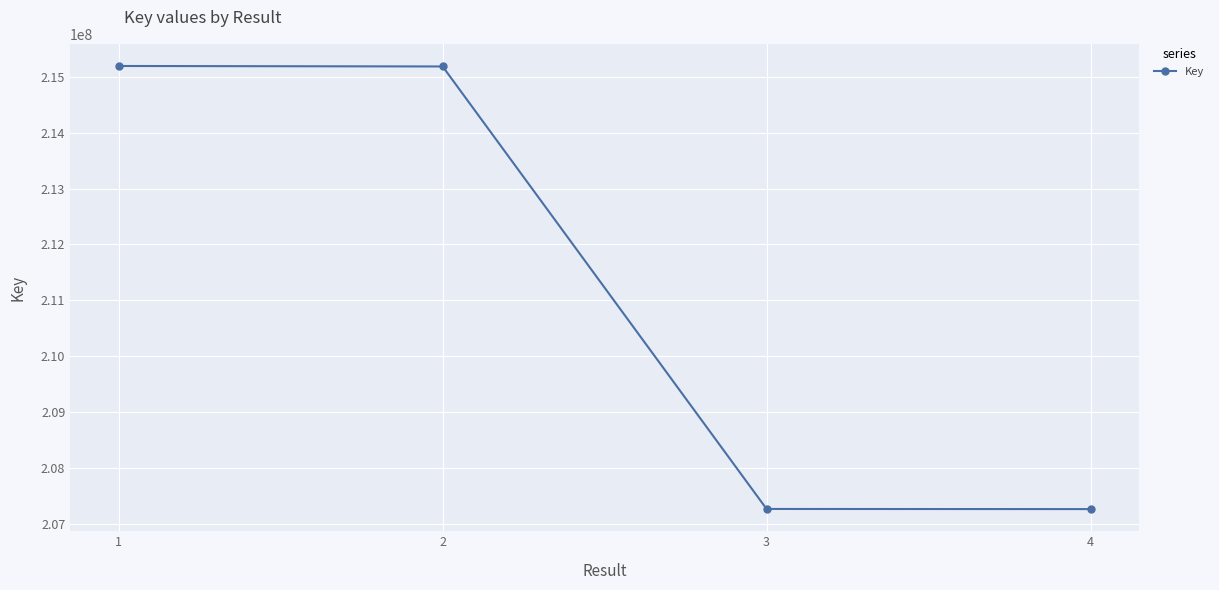

Is it true that the value at 1 is 71914466?

False